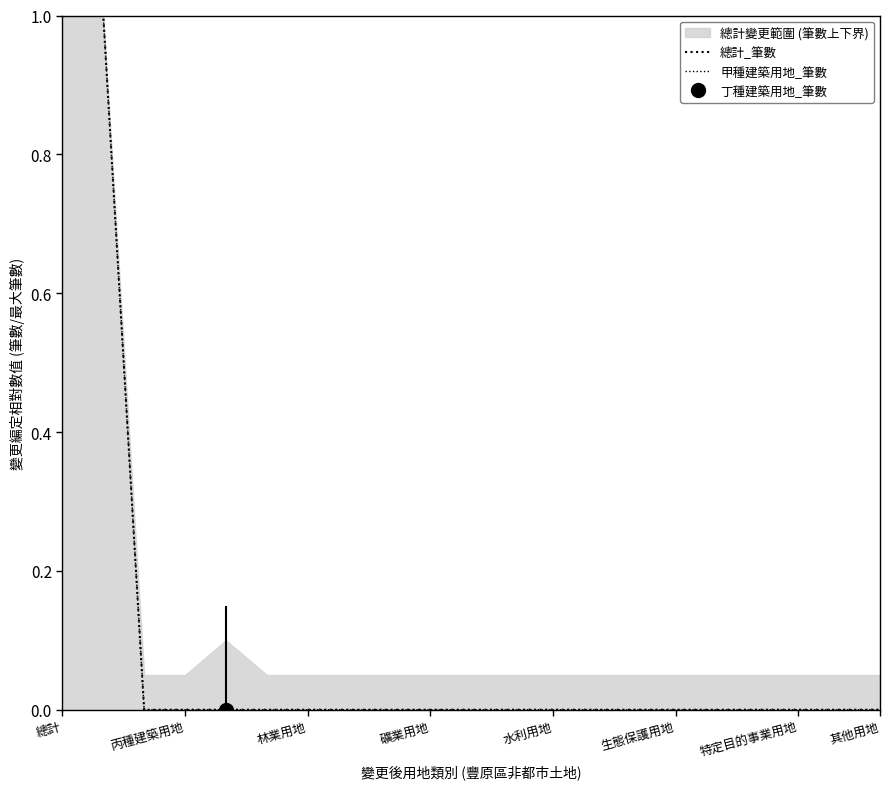

True or false: 甲種建築用地_筆數 and 總計_筆數 cross at least once.

False